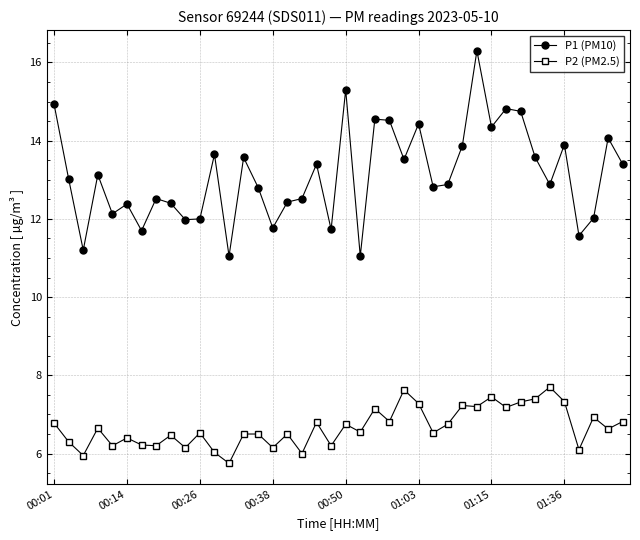

What is the value of the P2 (PM2.5) point at the 35th from the left?

7.7